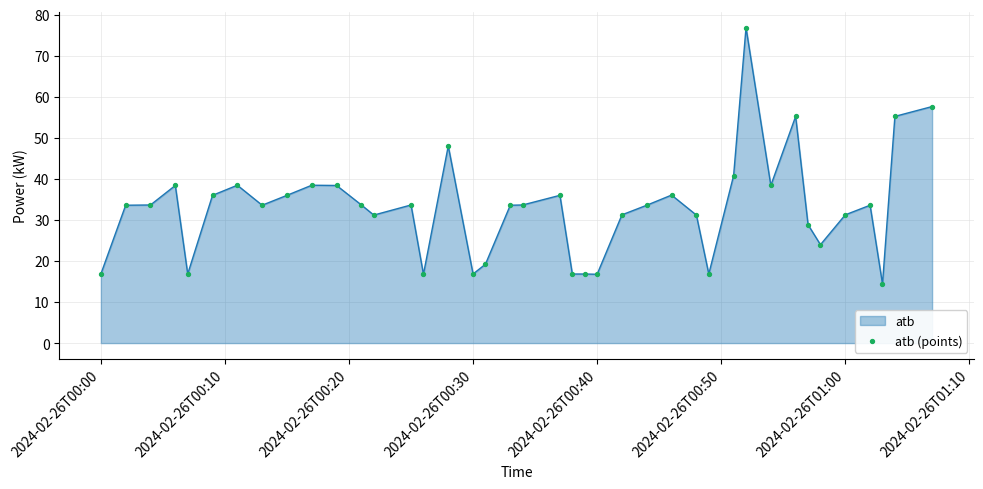

What is the minimum value shown in the chart?

14.4